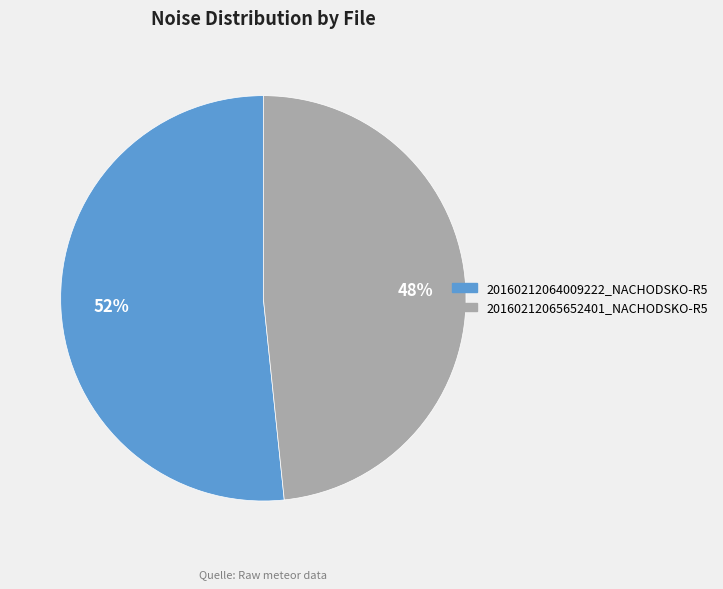

The 20160212064009222_NACHODSKO-R5 slice represents 52% of the pie. True or false?

True